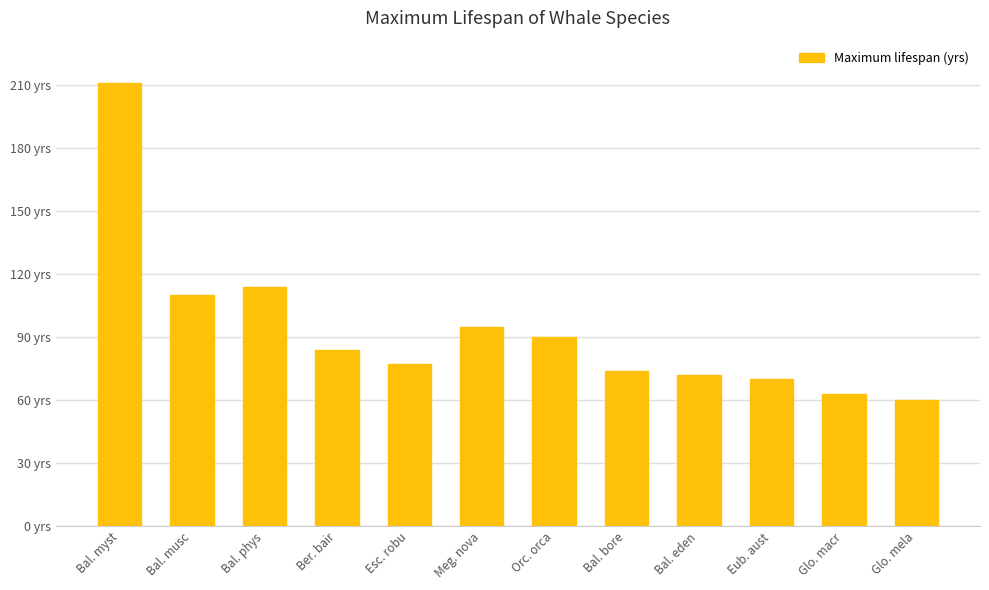

What value does the data have at Bal. musc?

110